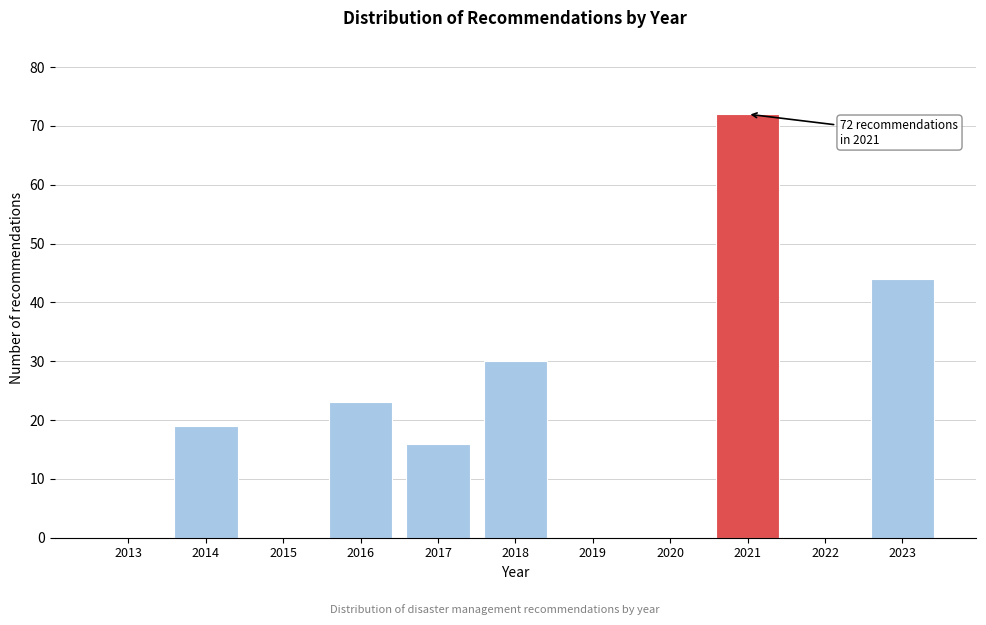

Reading left to right, what are all the values shown in this chart?

2013=0	2014=19	2015=0	2016=23	2017=16	2018=30	2019=0	2020=0	2021=72	2022=0	2023=44